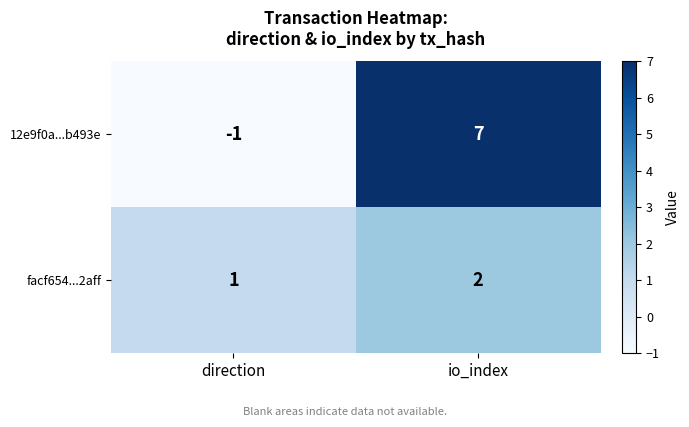

What is the sum of all 12e9f0a...b493e values?

6